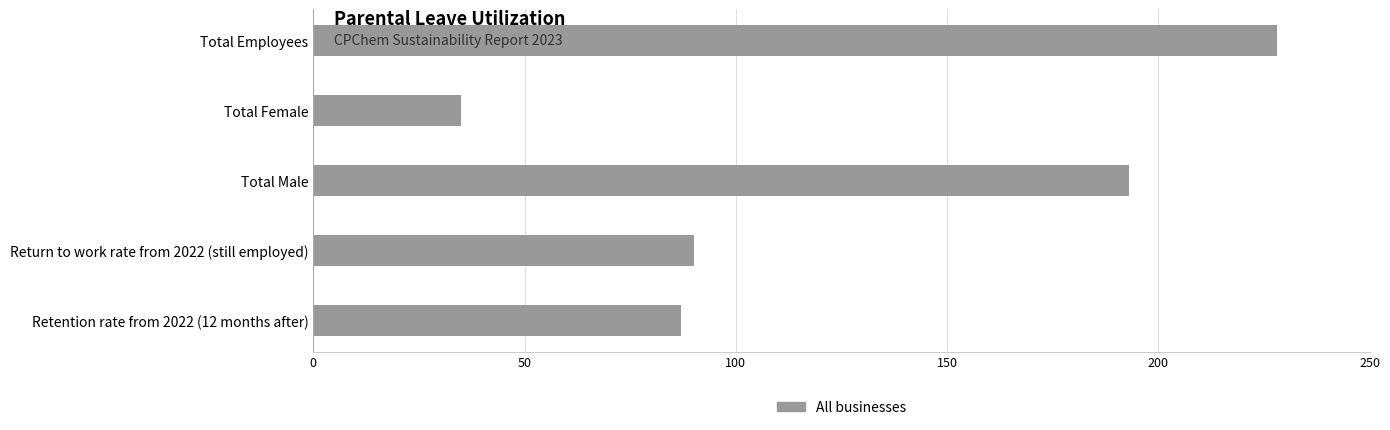

What is the sum of all values?

633